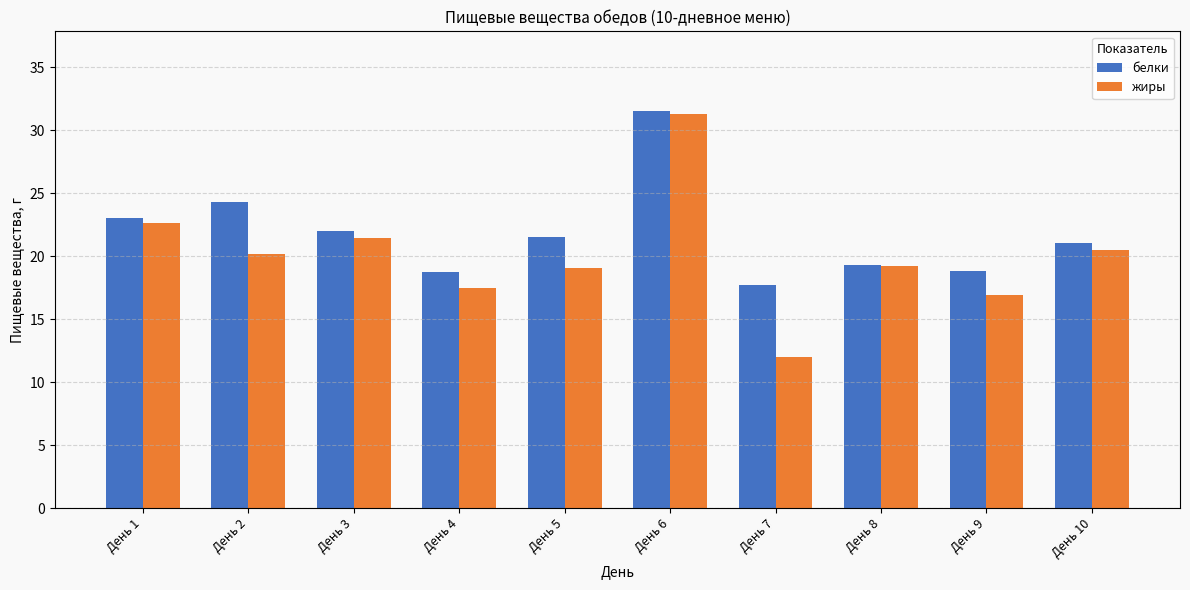

Which category has the lowest value across all series?

День 7